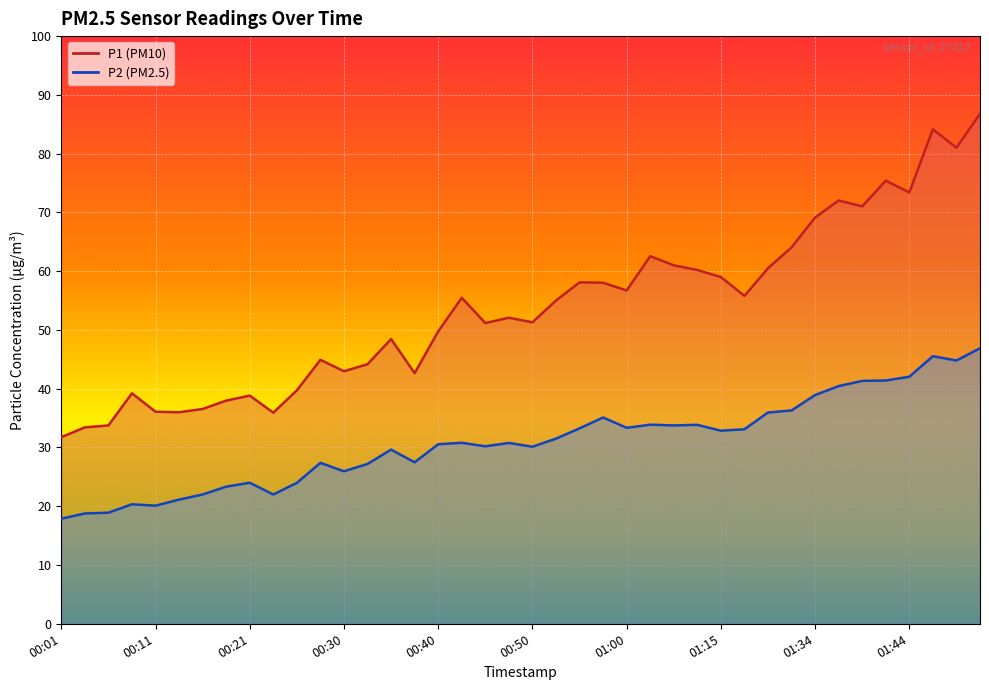

At 00:52, list the series in order from smallest to largest.

P2, P1